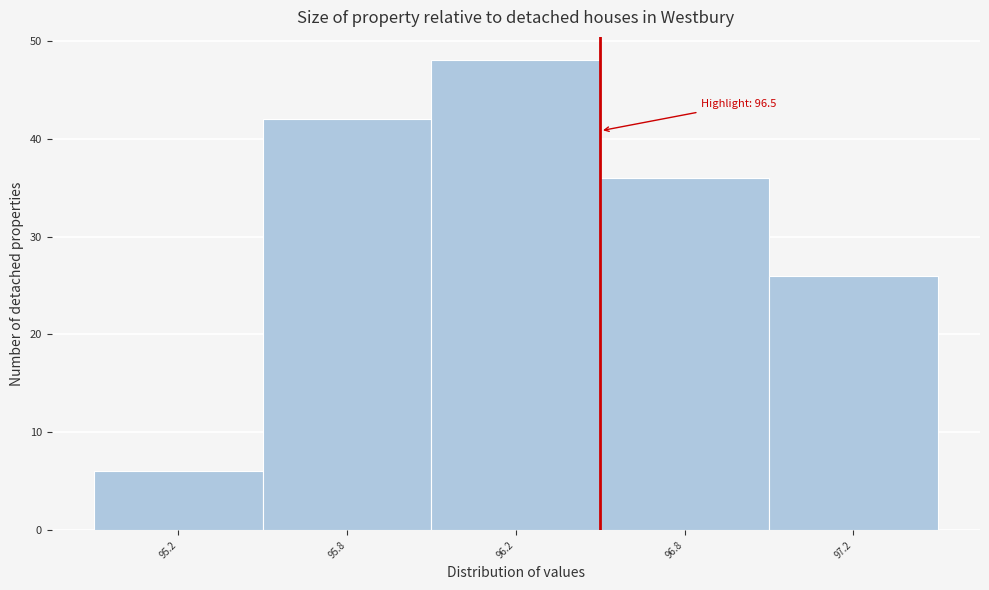

Reading left to right, list all the values displayed in this chart.

6	42	48	36	26